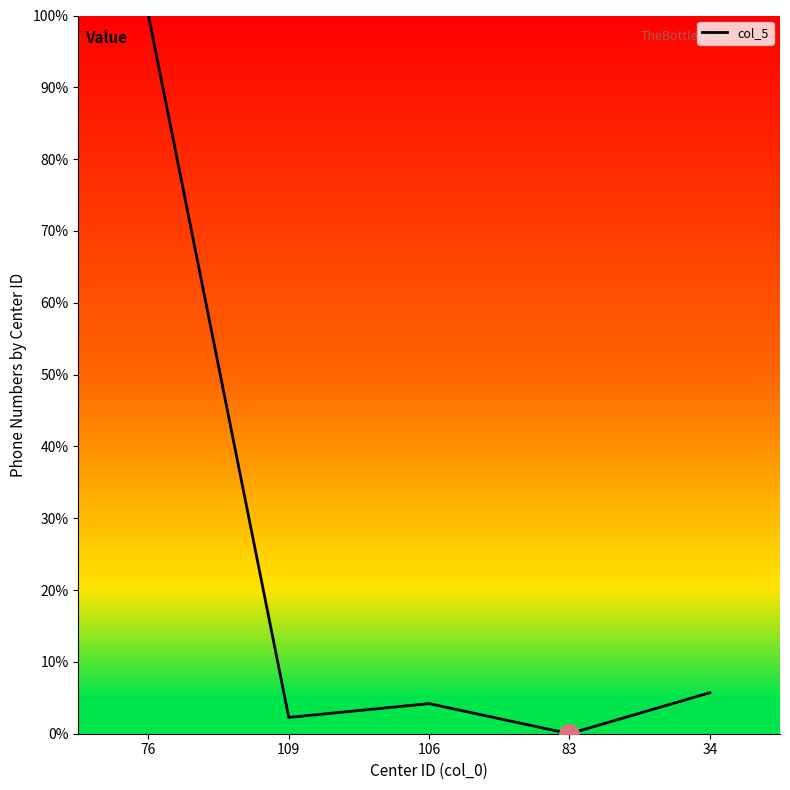

Reading left to right, transcribe all the data shown in this chart.

76=100.0	109=2.3	106=4.2	83=0.0	34=5.7